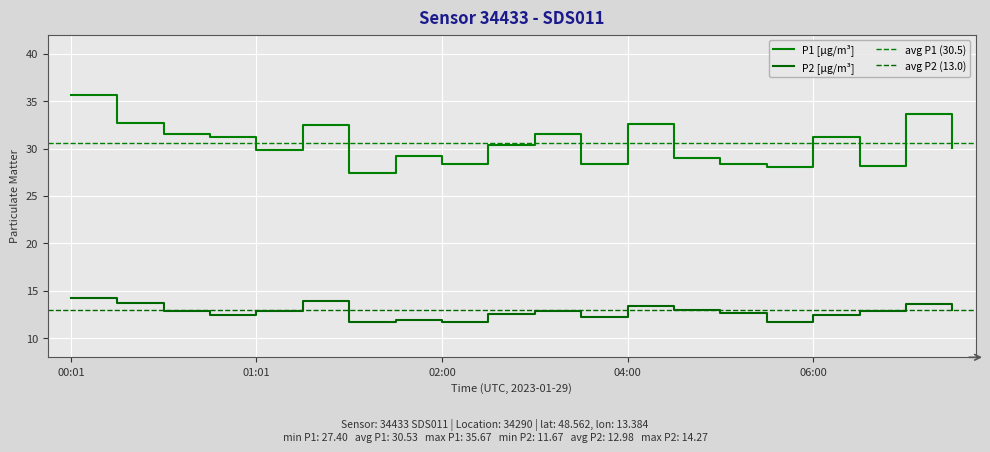

Rank the series by their average value, from highest to lowest.

P1, P2